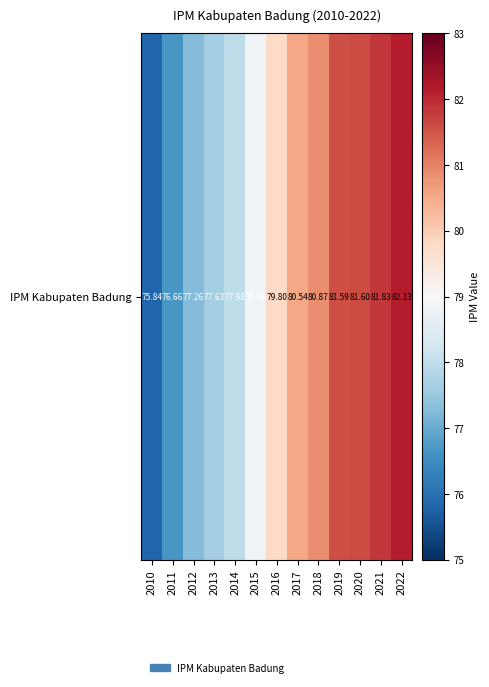

What is the greatest value displayed?

82.1